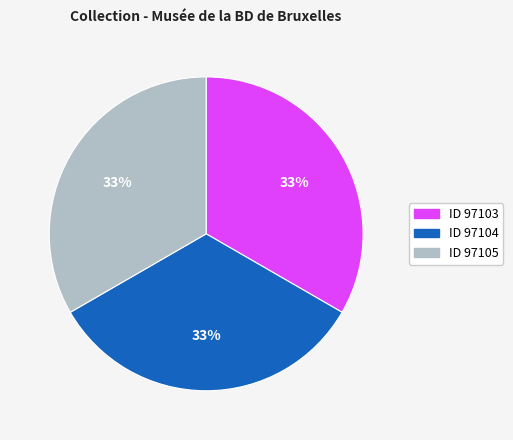

What is the ratio of the value at ID 97103 to the value at ID 97104?

1.0